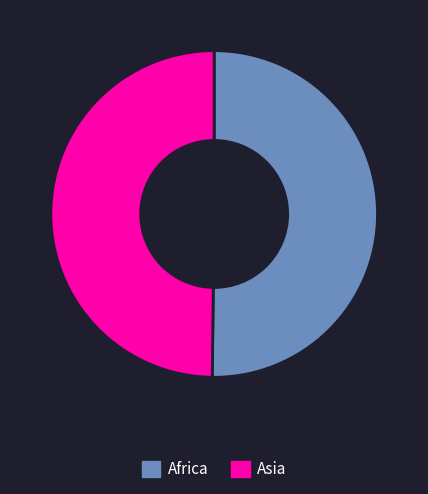

Approximately how many times larger is the value at Asia compared to Africa?

1.0